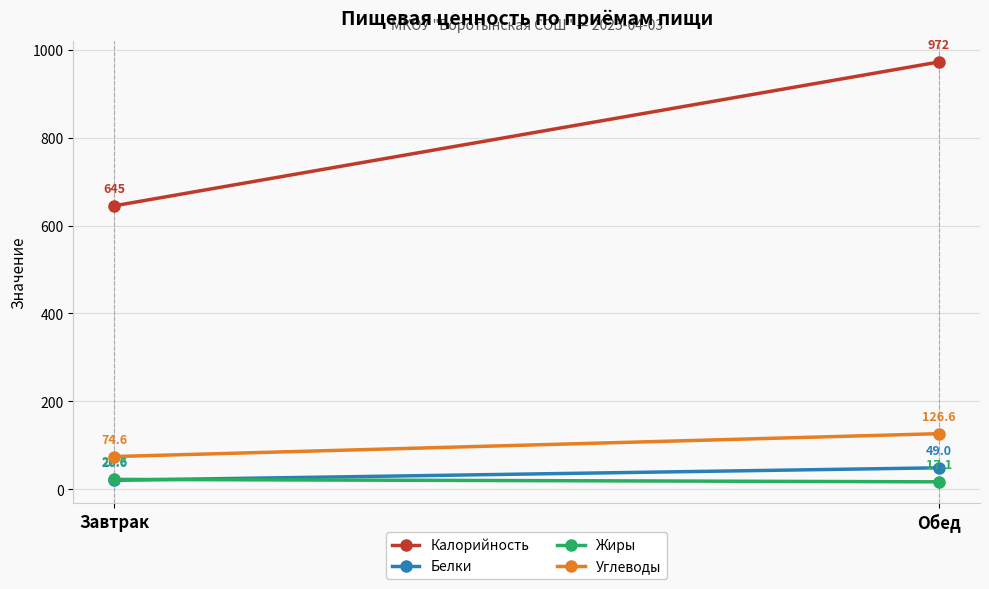

True or false: Жиры has a value of 23.8 at Обед.

False